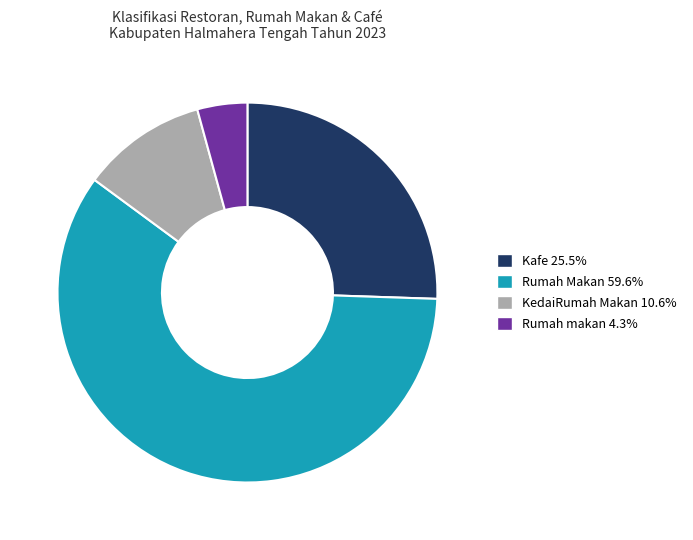

Is there a majority slice in this chart?

Yes